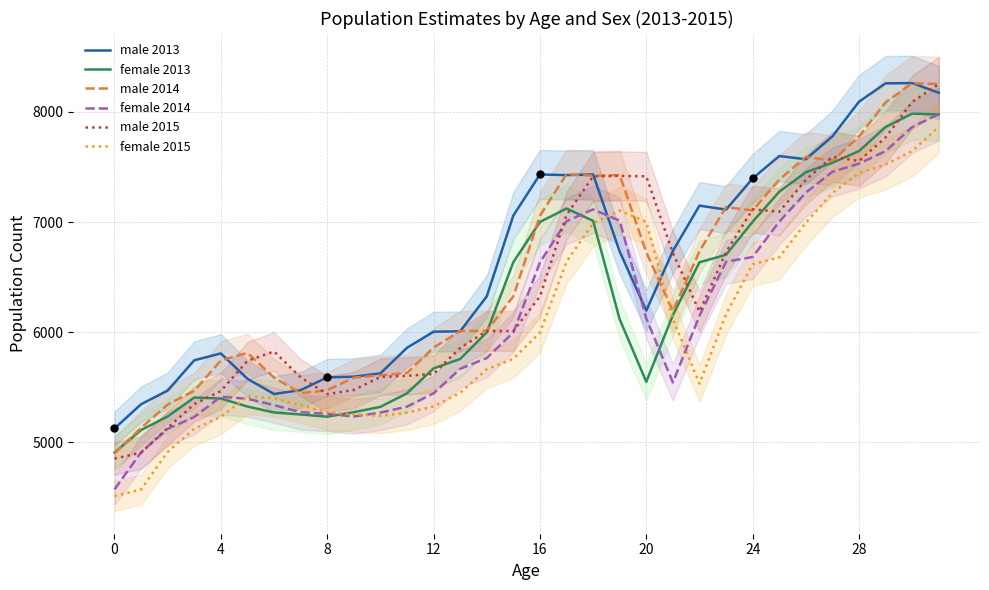

At how many categories does at least one series exceed 6383?

17